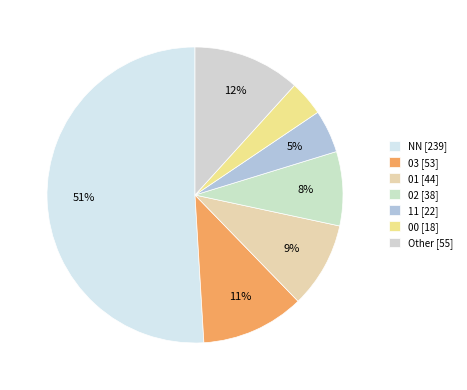

To the nearest percent, what percentage of the pie is 03?

11%